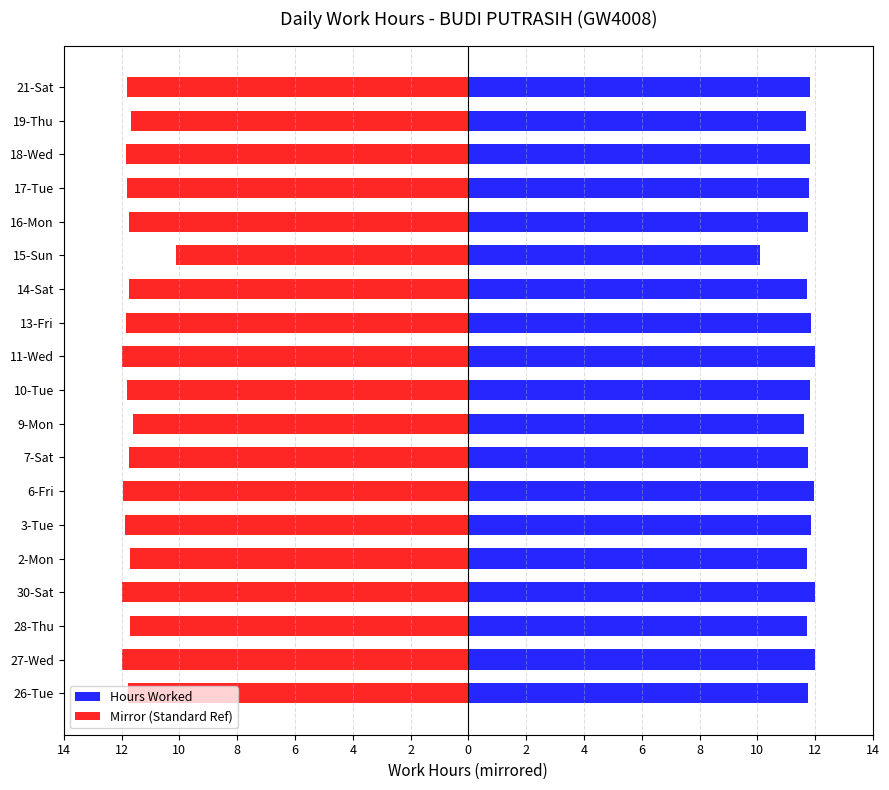

Rank the series at 28-Thu from highest to lowest value.

Hours Worked, Mirror (Standard Ref)